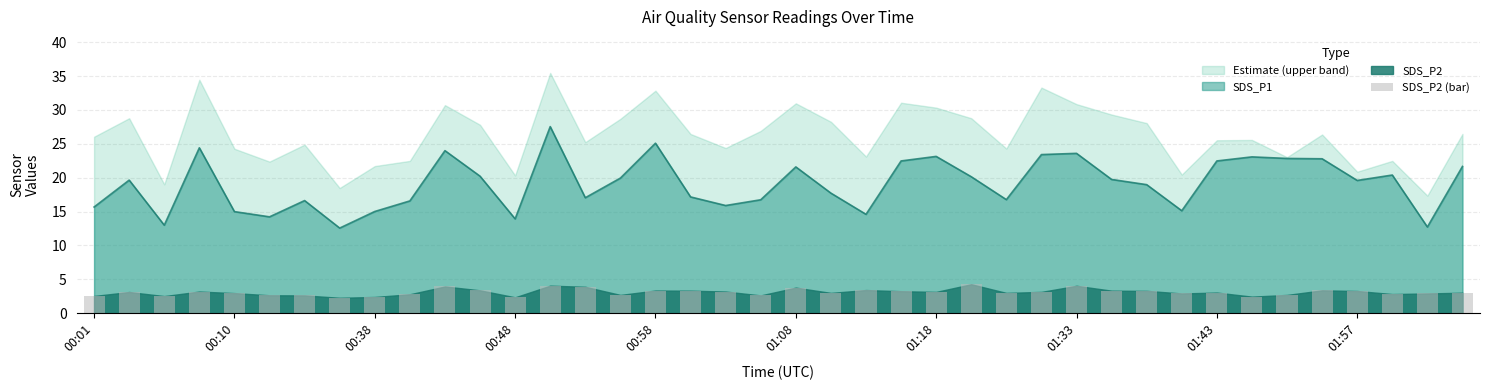

How many data points are less than 3?

16